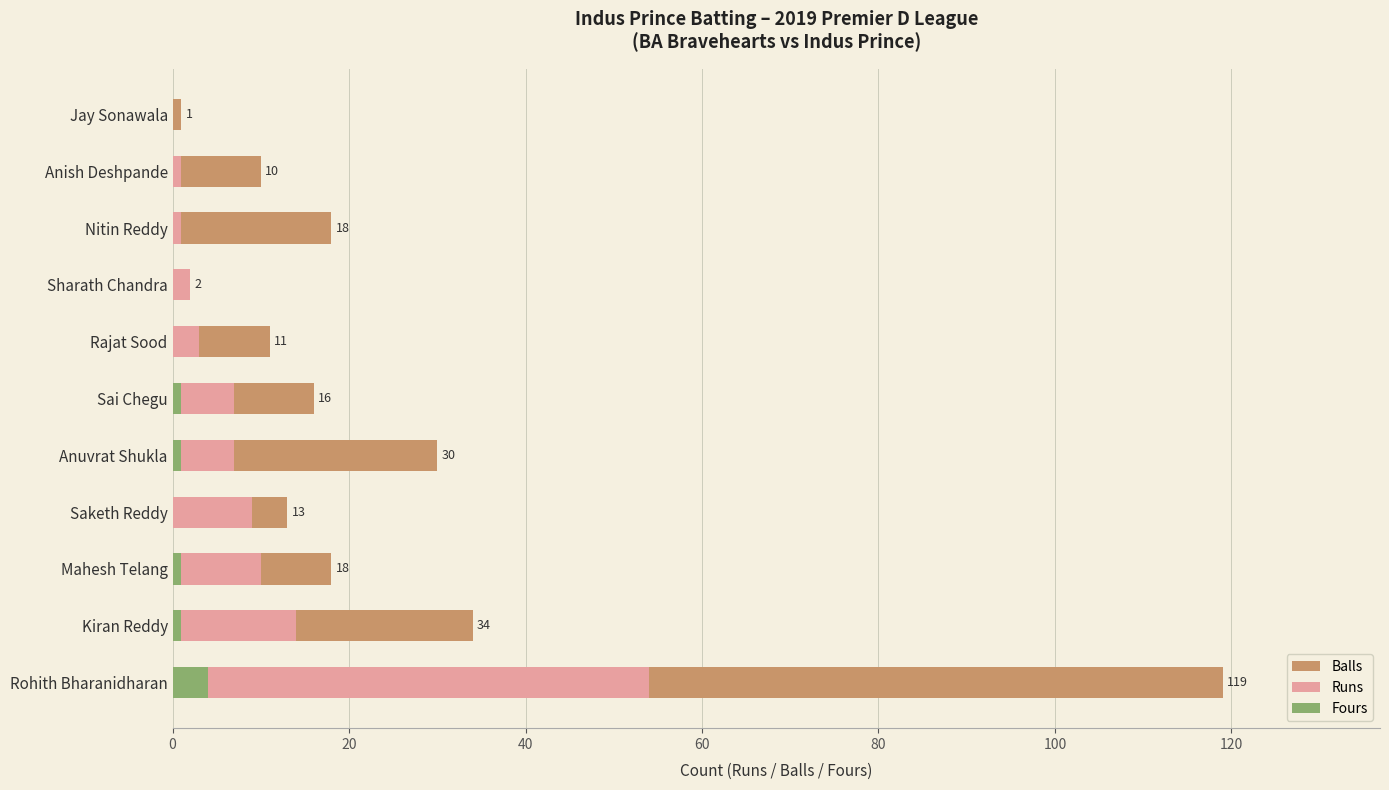

Are the bars horizontal?

Yes